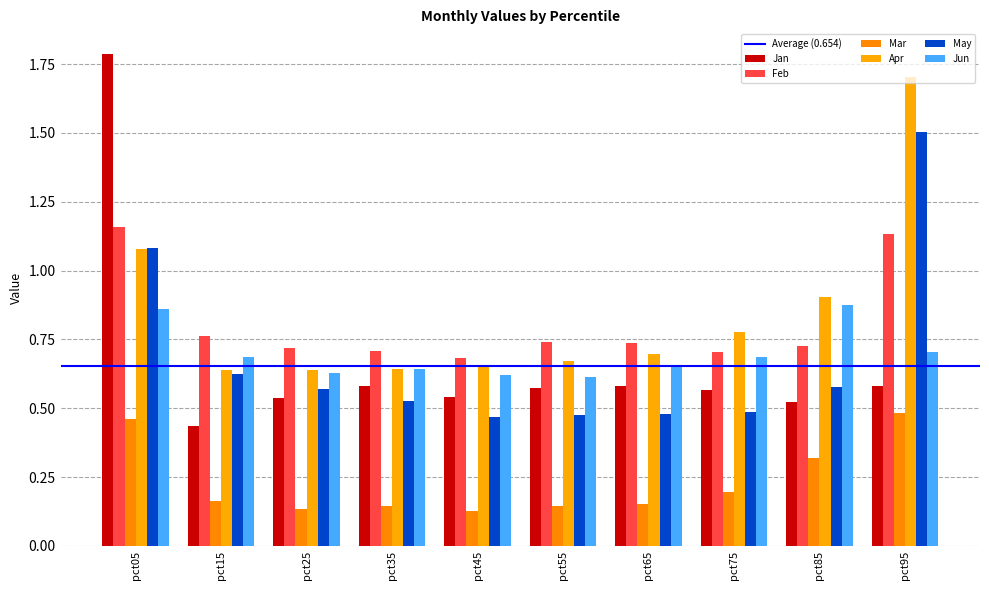

What is the smallest value displayed?

0.1